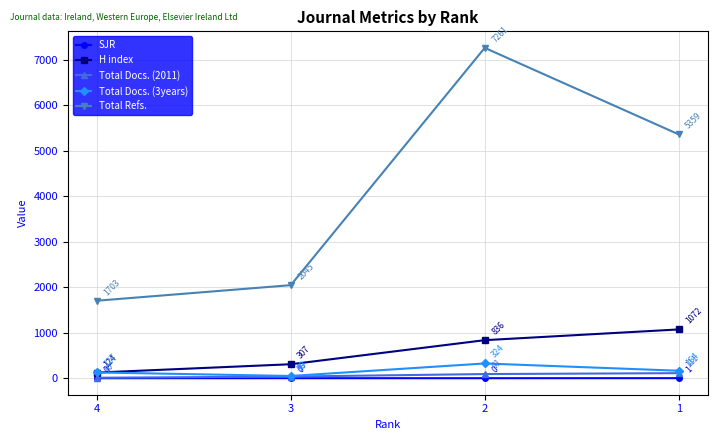

Which series changed the most between 3 and 1?

Total Refs.